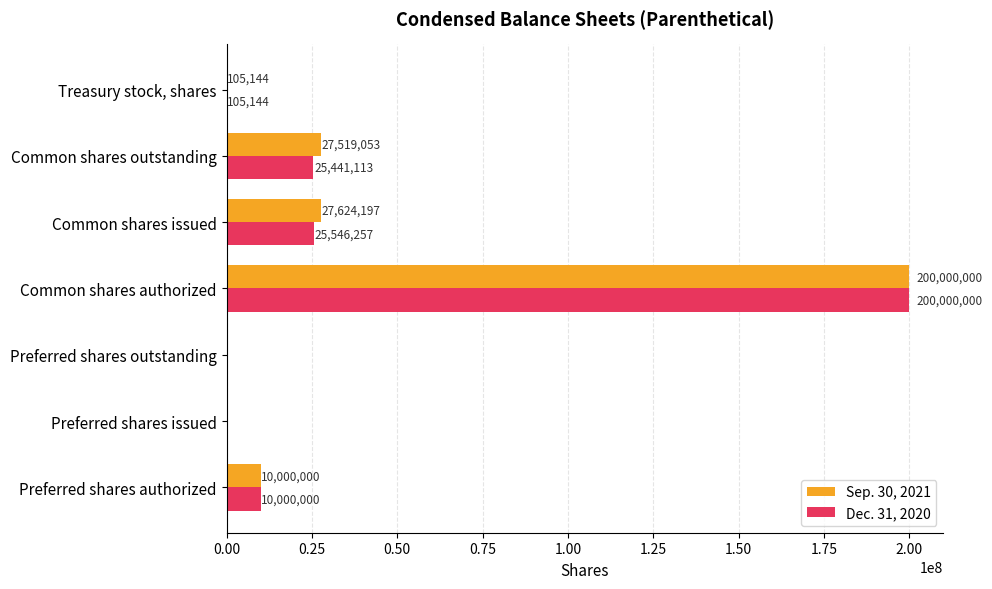

Which category has the highest value in the Dec. 31, 2020 series?

Common shares authorized